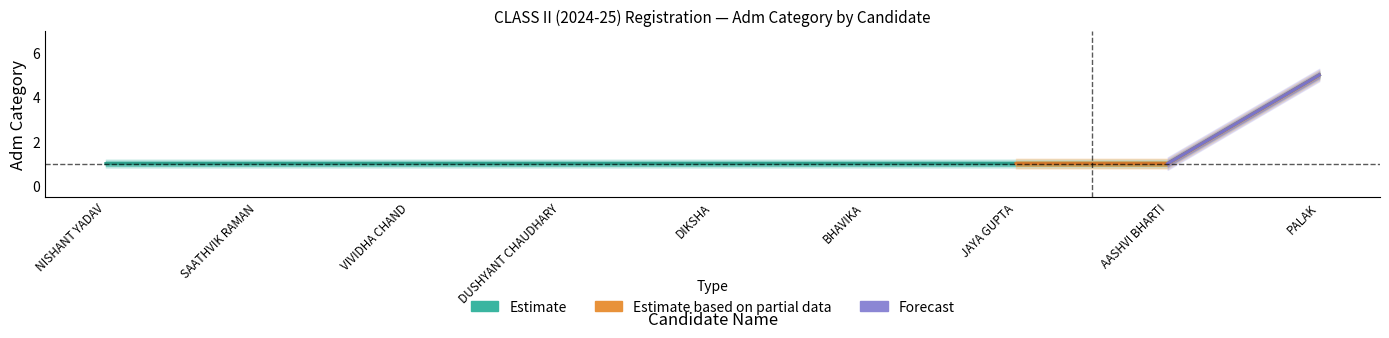

Reading left to right, extract all data points from this chart.

NISHANT YADAV=1	SAATHVIK RAMAN=1	VIVIDHA CHAND=1	DUSHYANT CHAUDHARY=1	DIKSHA=1	BHAVIKA=1	JAYA GUPTA=1	AASHVI BHARTI=1	PALAK=5